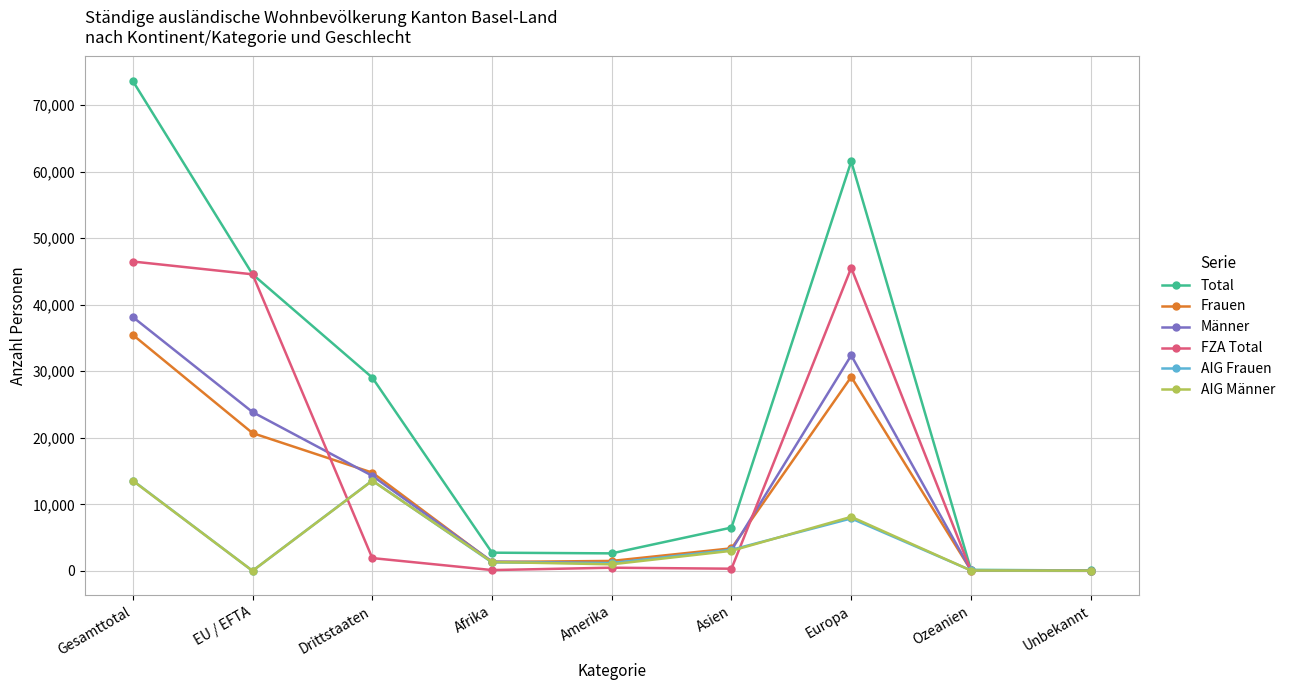

What is the difference between the AIG Frauen values at EU / EFTA and Europa?

7879